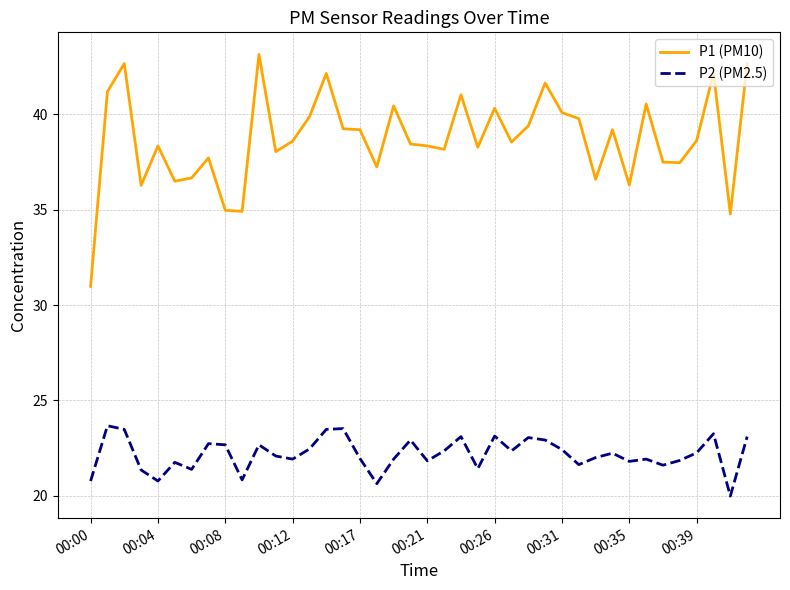

What is the average value of the P2 (PM2.5) series?

22.2